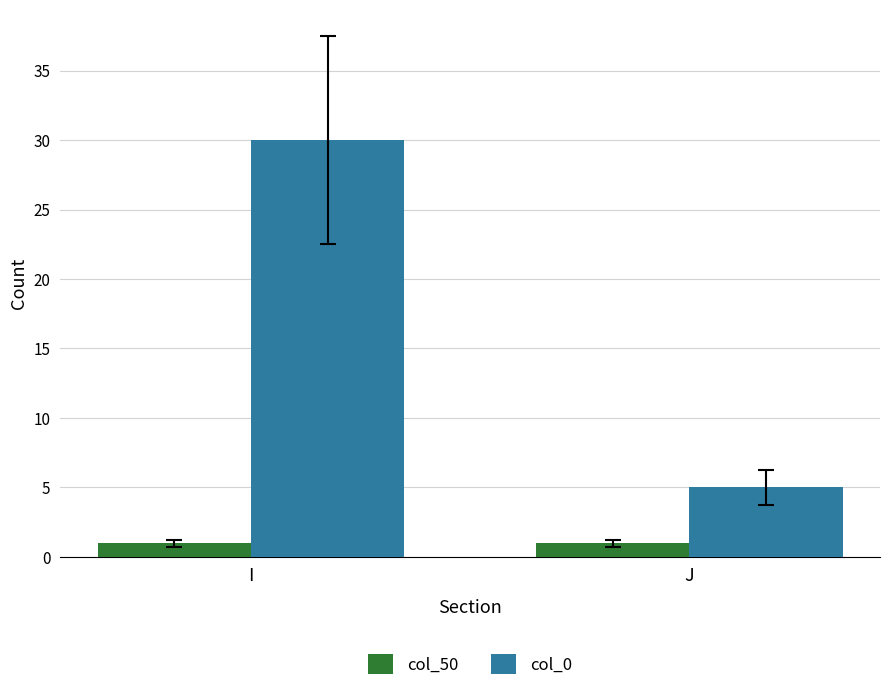

What is the sum of all col_50 values?

2